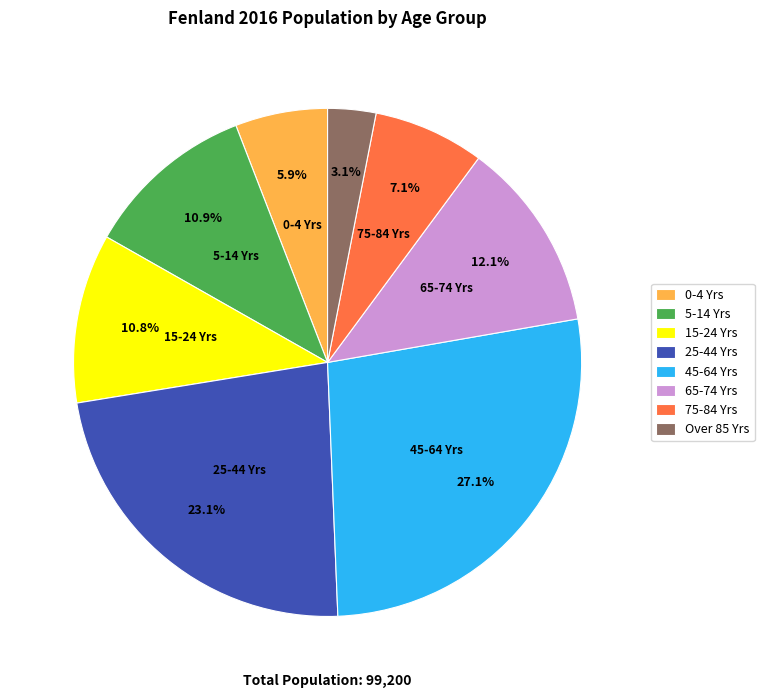

Does any single category account for the majority?

No